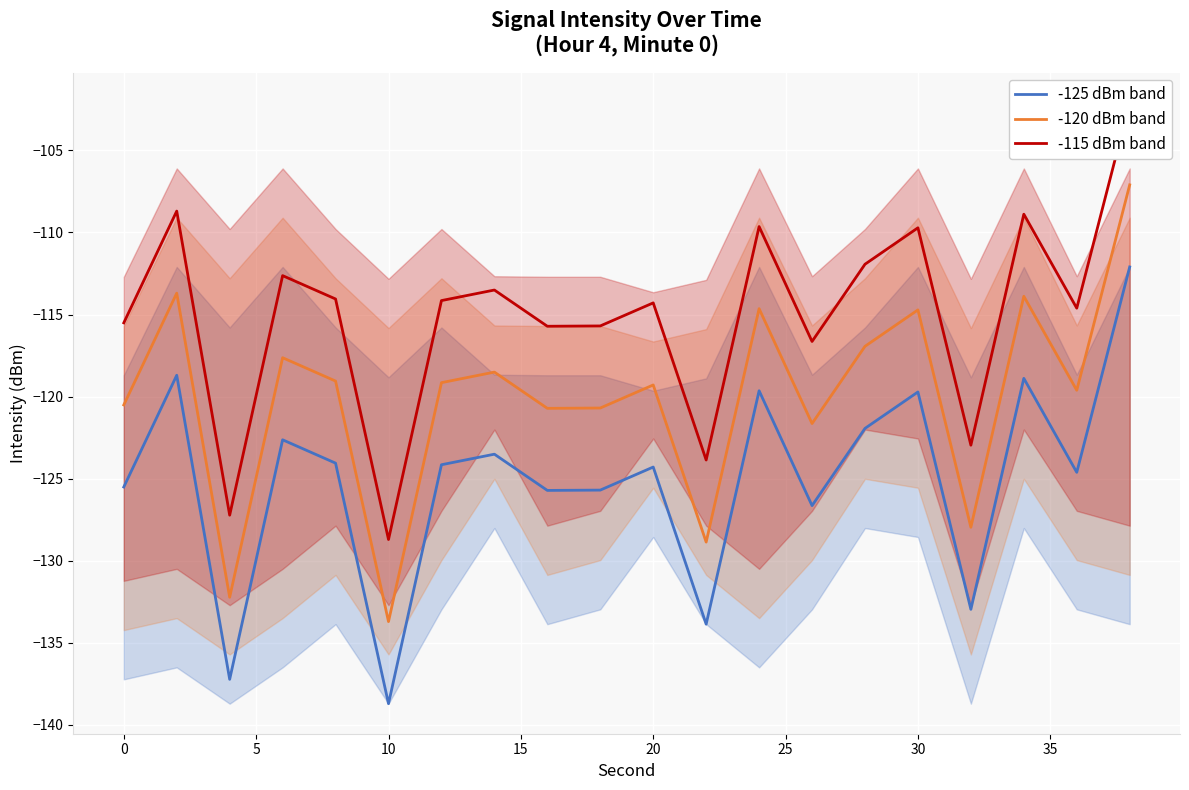

True or false: -120 dBm band and -125 dBm band cross at least once.

False